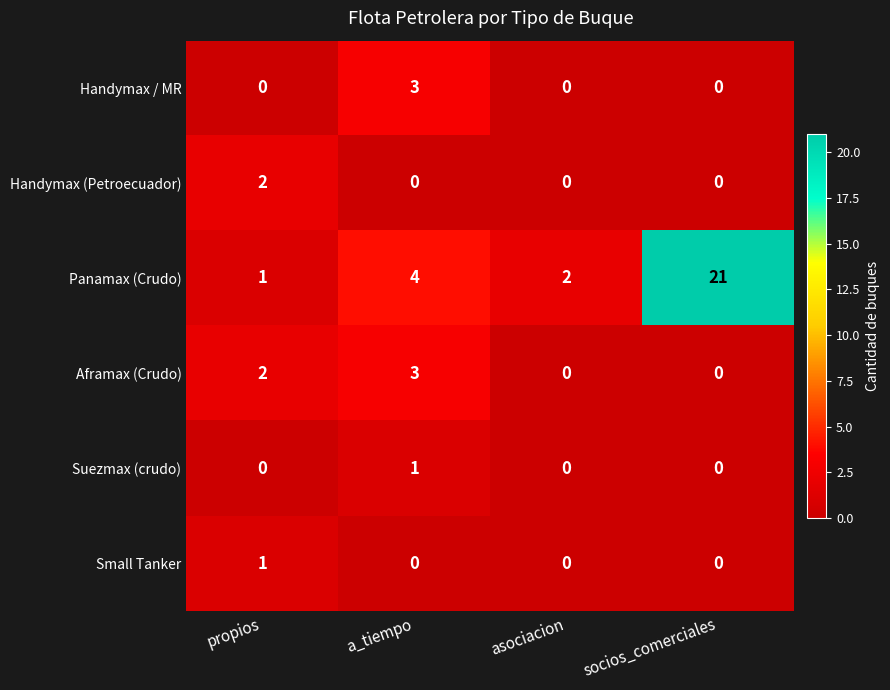

What is the total value across all series at socios_comerciales?

21